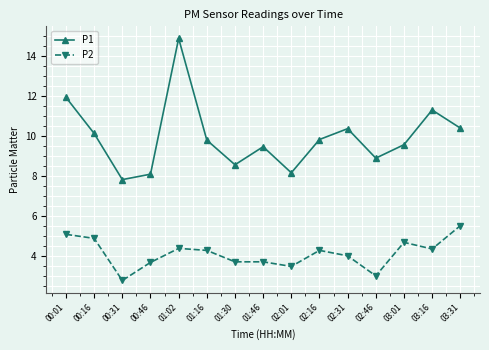

What is the sum of all P1 values?

149.2